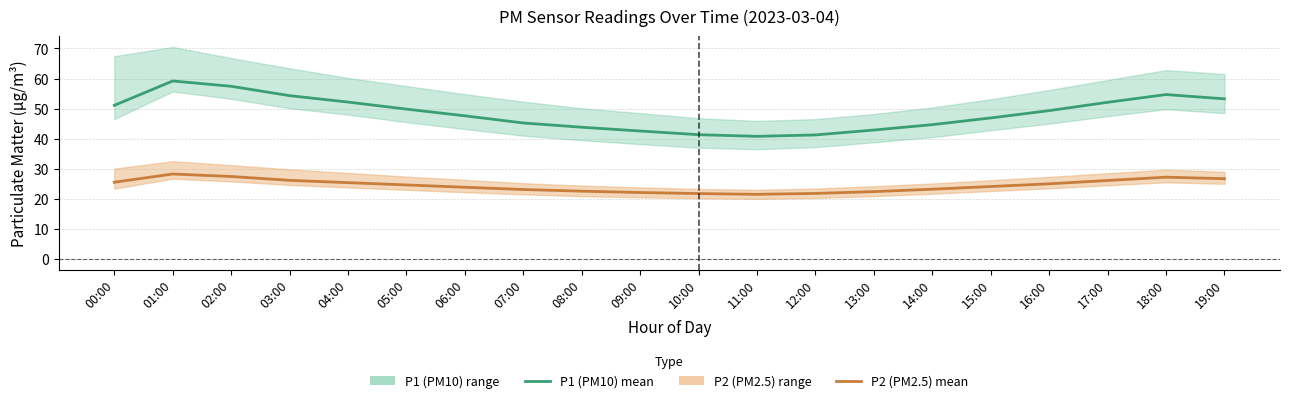

At 00:00, list the series in order from smallest to largest.

P2 (PM2.5) mean, P1 (PM10) mean